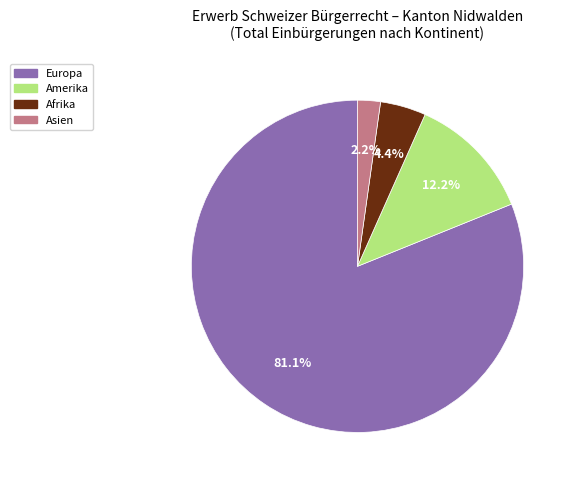

Count the number of slices in the pie.

4